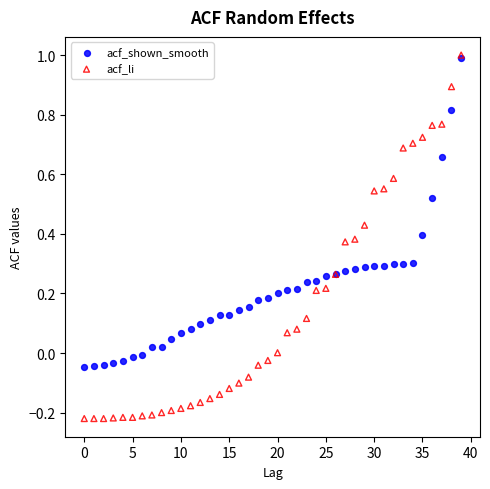

Which series has the widest spread of Y values?

acf_li